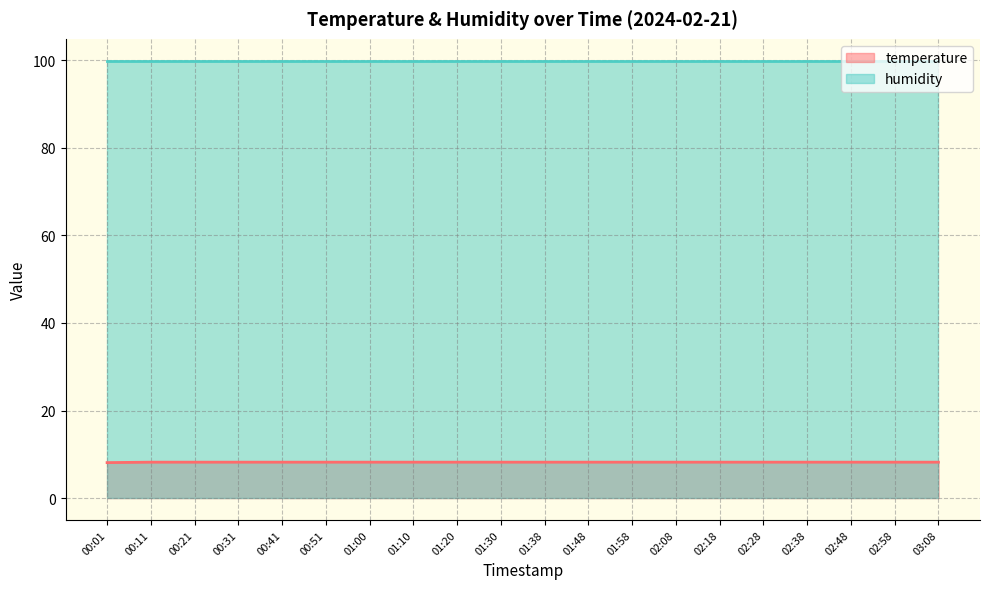

Between 01:38 and 02:28, which is larger?

01:38